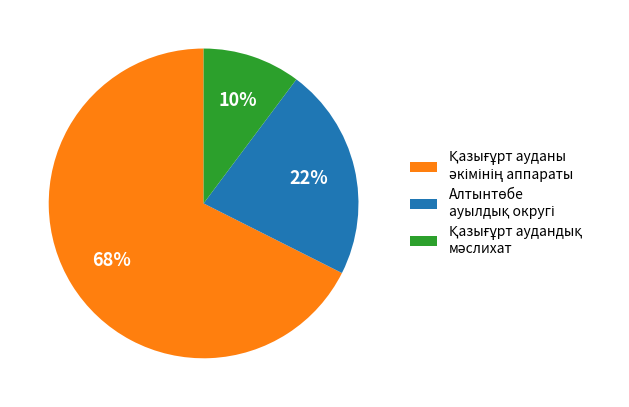

Is there any slice that represents more than half of the pie?

Yes